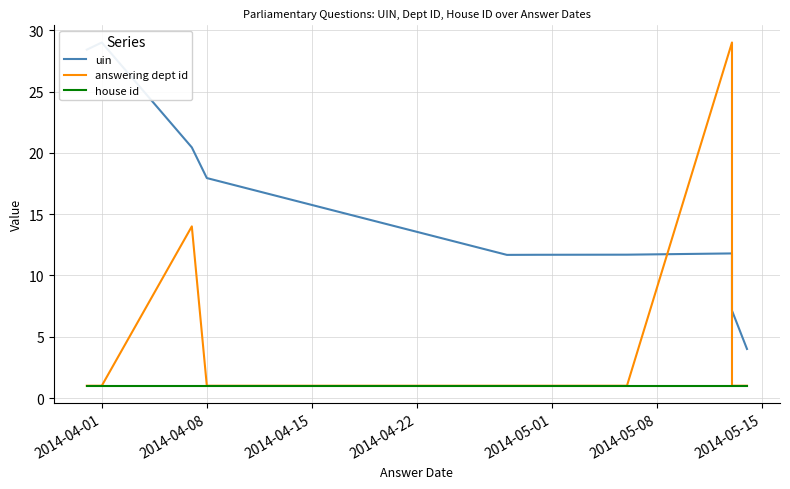

Reading left to right, list all the values displayed in this chart.

uin: 28.4	29.0	20.4	17.9	11.7	11.7	11.7	11.8	7.1	4.0
answering dept id: 1.0	1.0	14.0	1.0	1.0	1.0	1.0	29.0	1.0	1.0
house id: 1.0	1.0	1.0	1.0	1.0	1.0	1.0	1.0	1.0	1.0